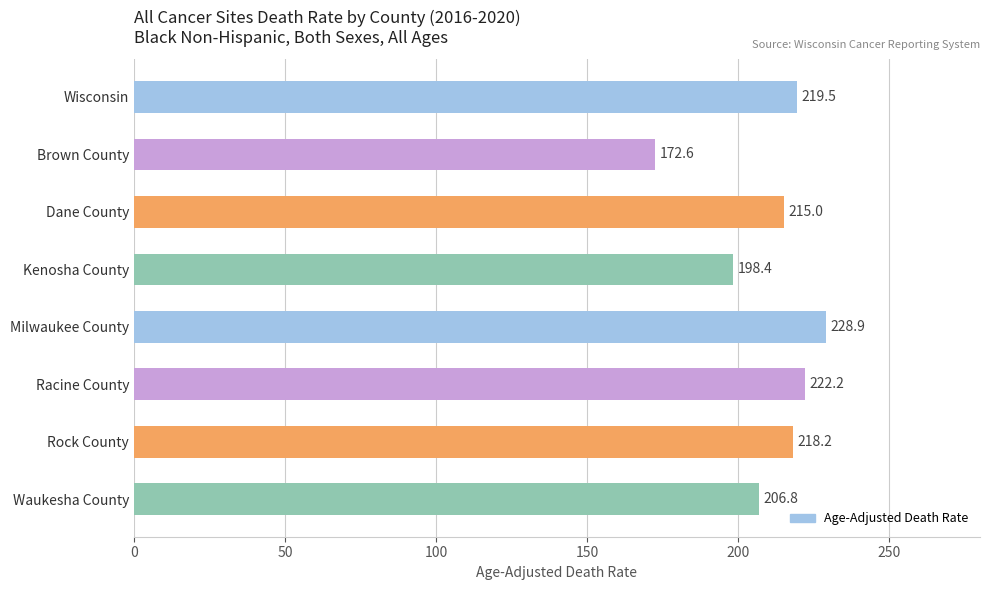

Does the chart contain stacked bars?

No